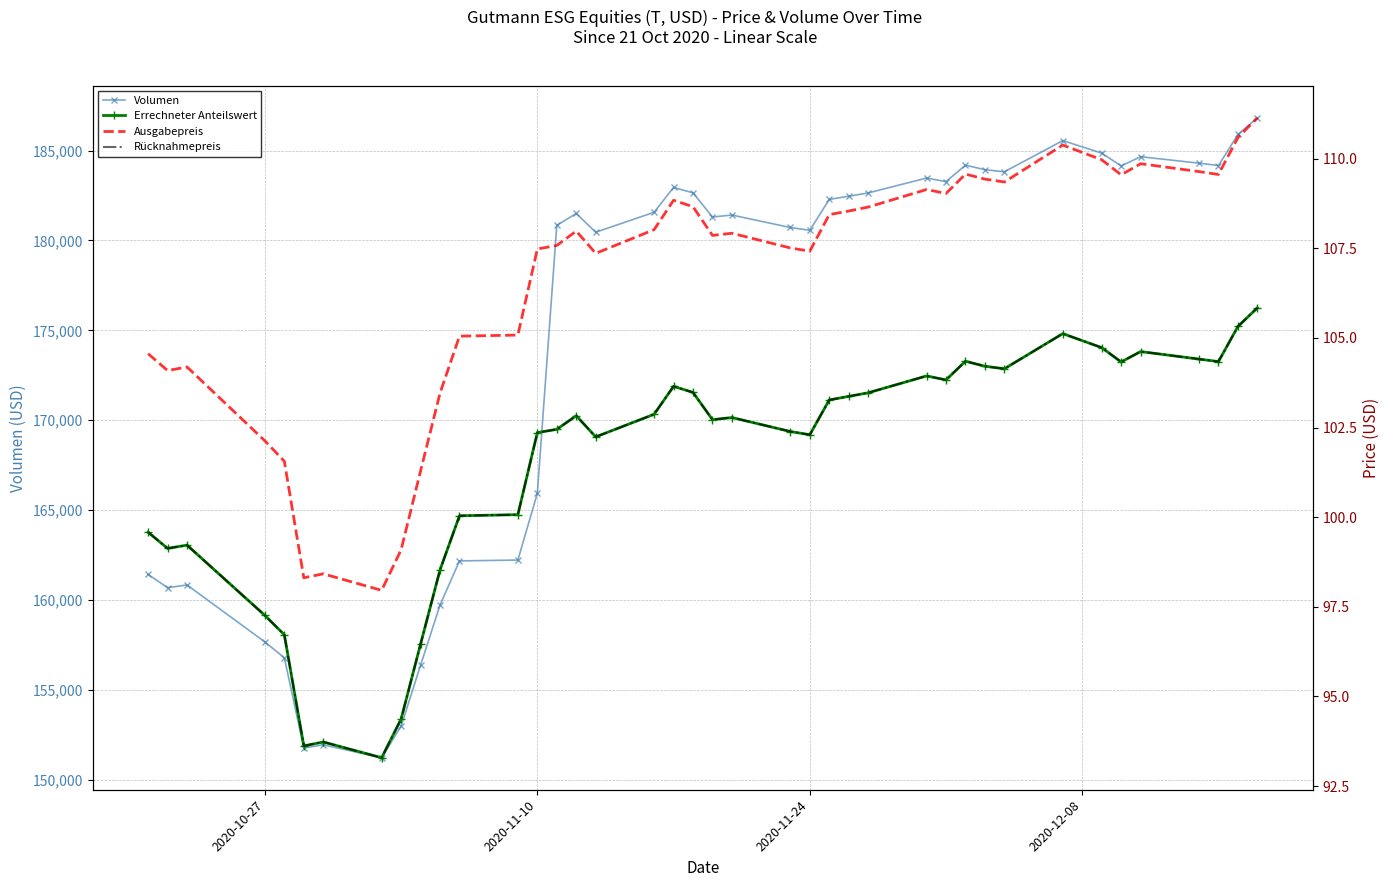

What is the difference between the maximum and second lowest values in the Rücknahmepreis series?

12.2